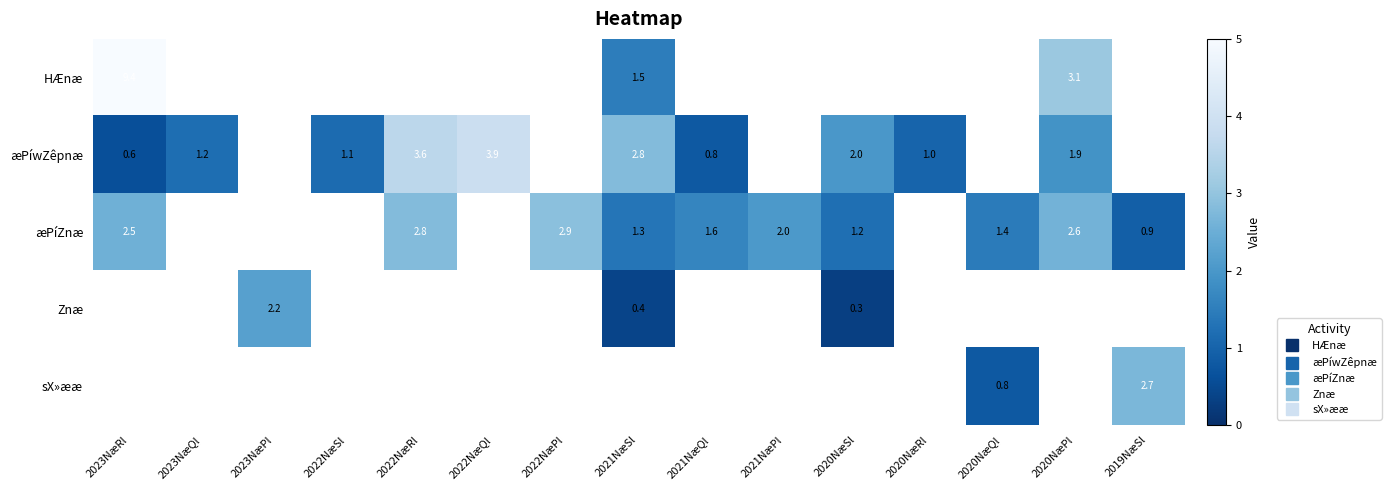

Which category has the lowest value in the HÆnæ series?

2021NæSl